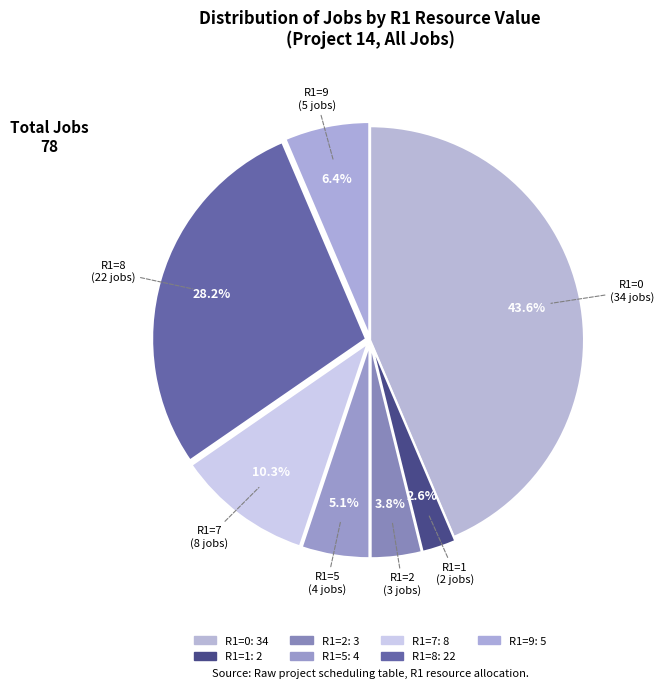

True or false: R1=7 accounts for 22% of the total.

False